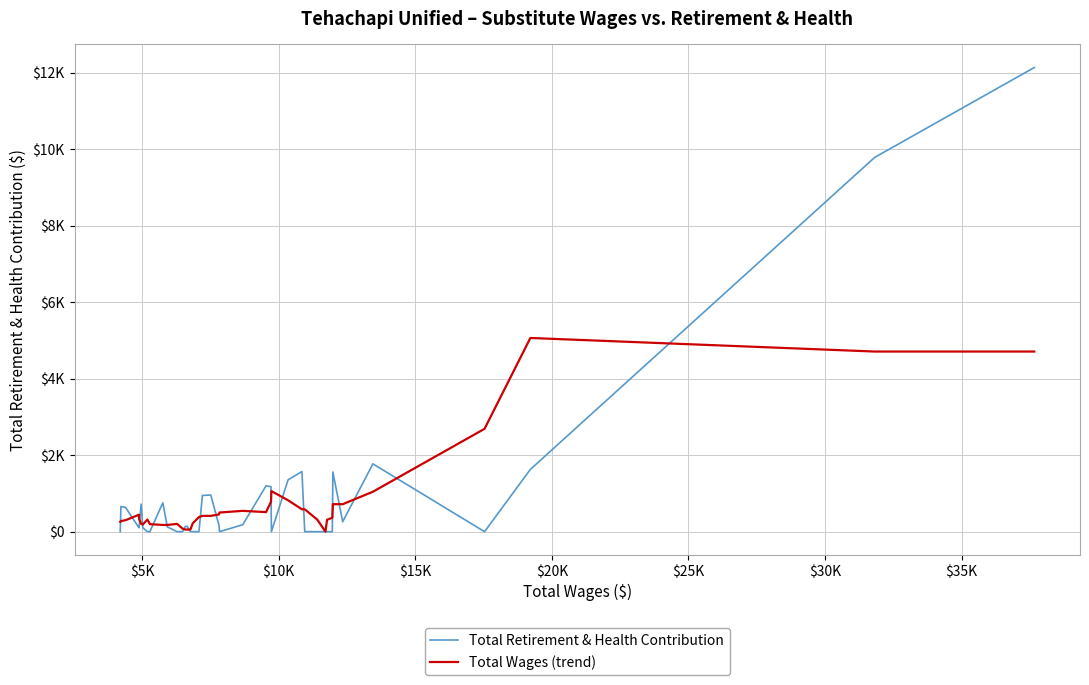

What are all the series names shown in the legend?

Total Retirement & Health Contribution, Total Wages (trend)